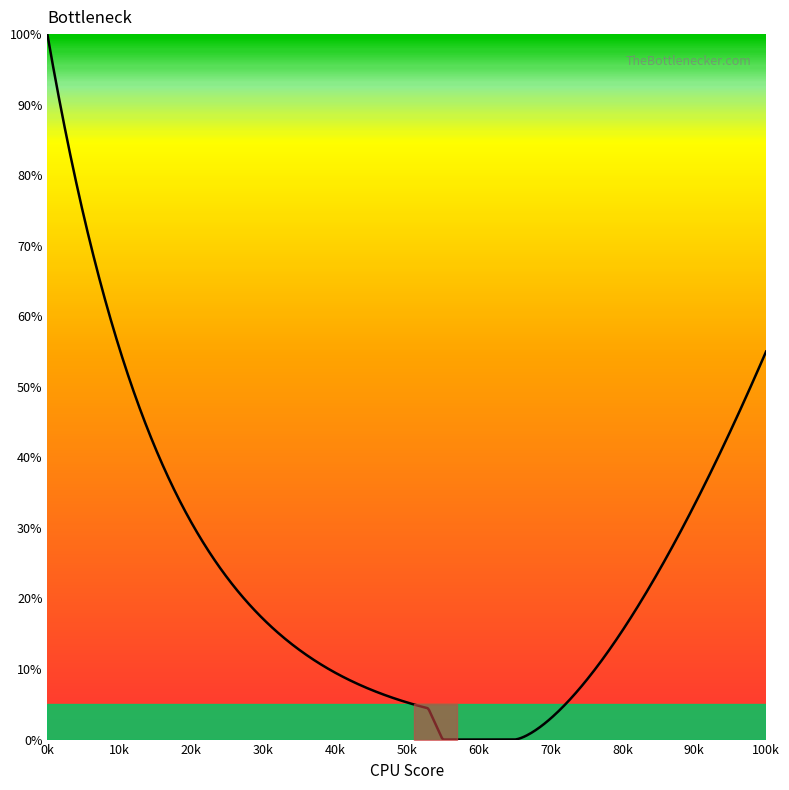

What is the difference between the maximum and minimum values?

100.0